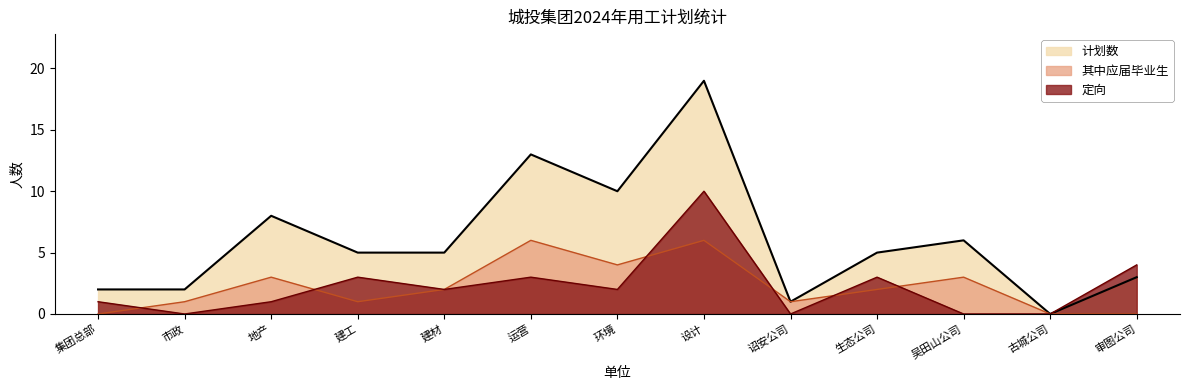

At which label does 计划数 reach its minimum?

古城公司